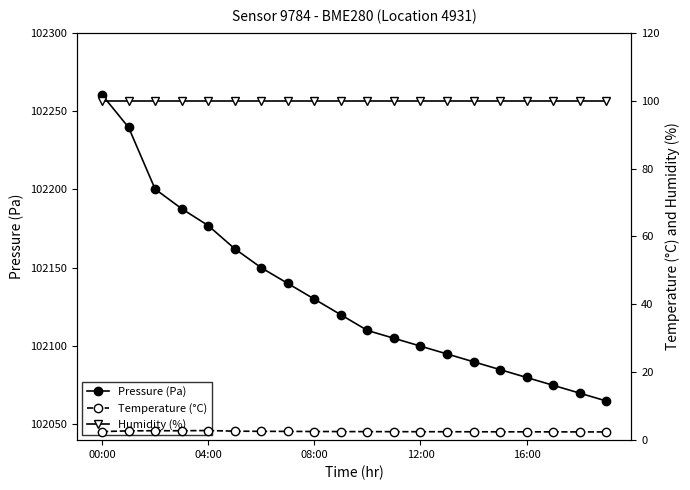

True or false: Humidity (%) and Pressure (Pa) cross at least once.

False